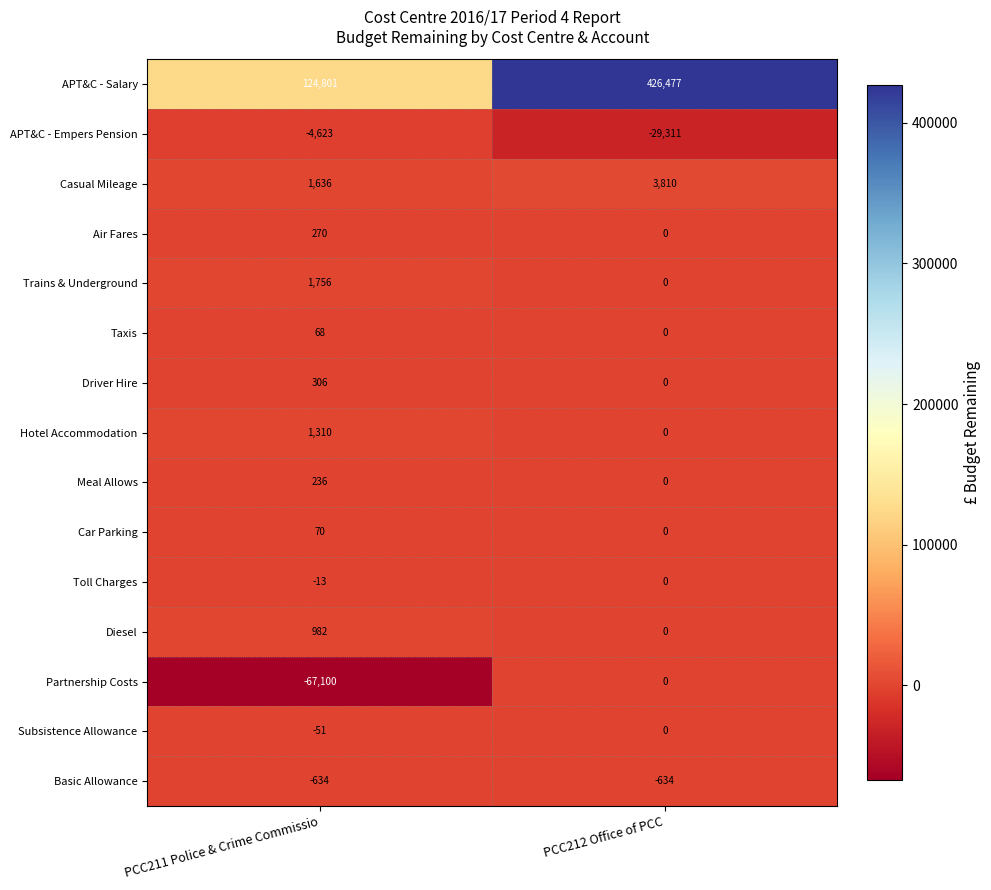

What is the sum of all Driver Hire values?

306